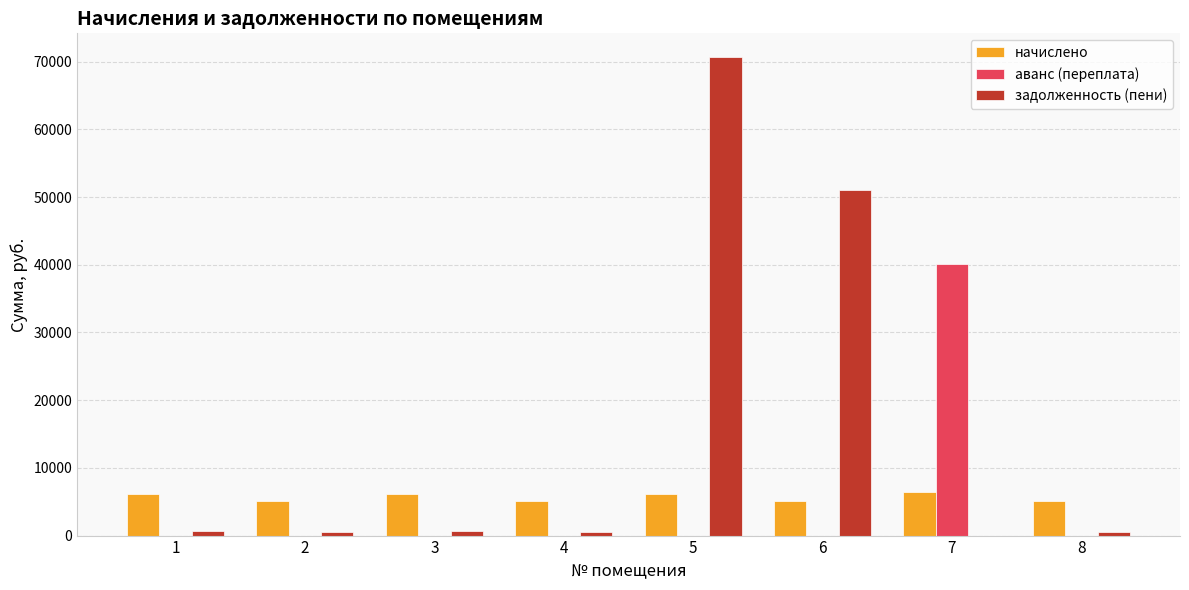

Does the chart contain stacked bars?

No